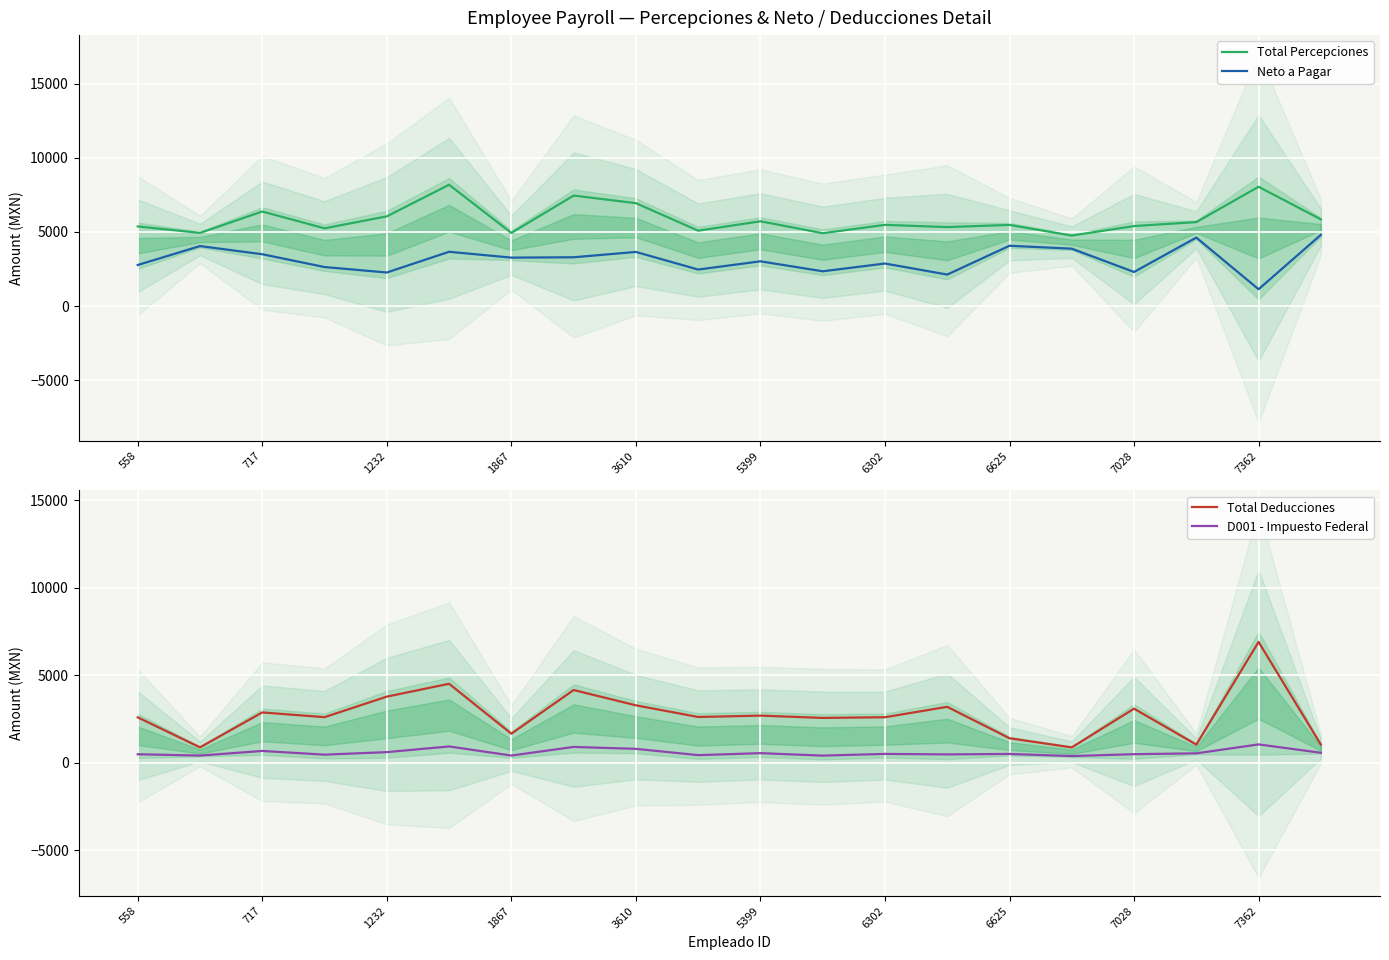

The Total Percepciones series shows 5477.1 at 6625. True or false?

True